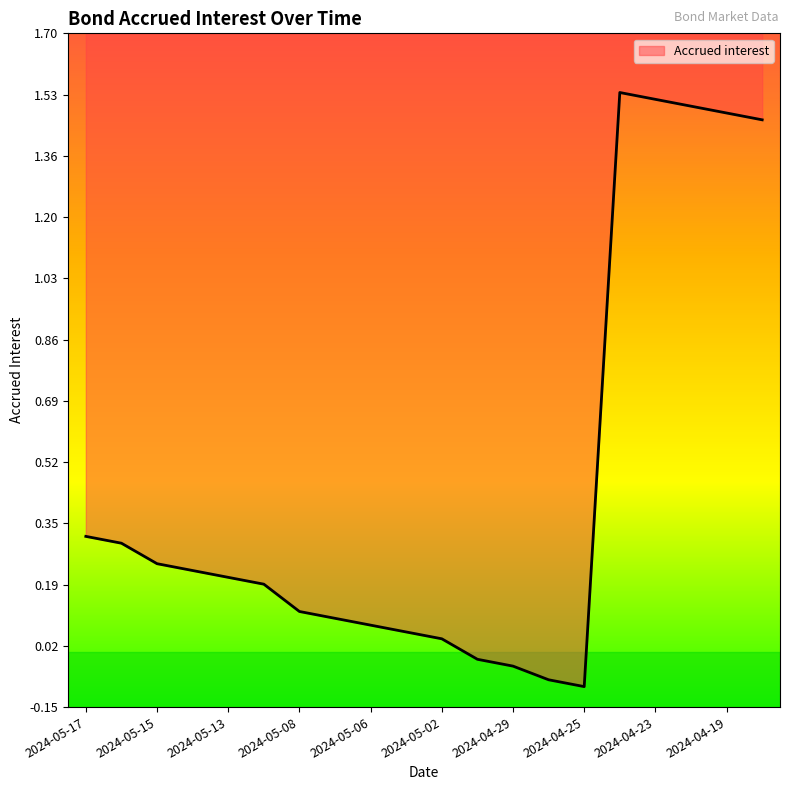

How many lines are shown in the chart?

1